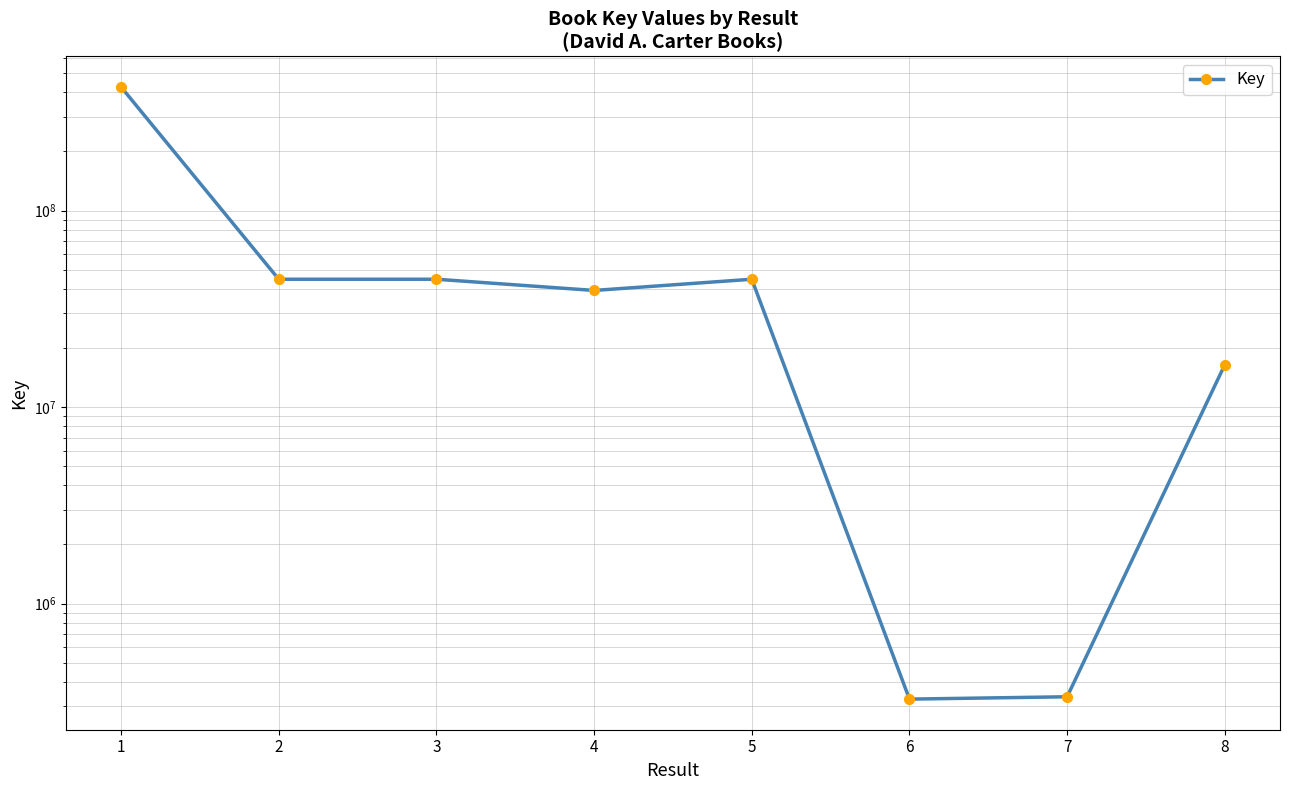

How many data points does each series have?

8